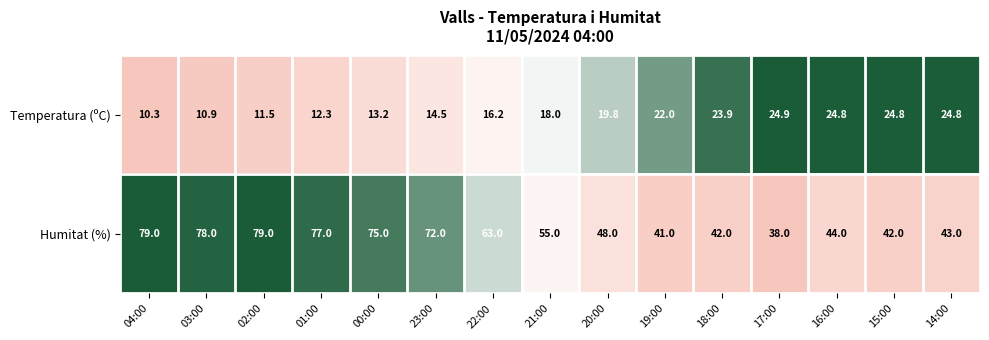

True or false: Humitat (%) has a value of 106.1 at 22:00.

False